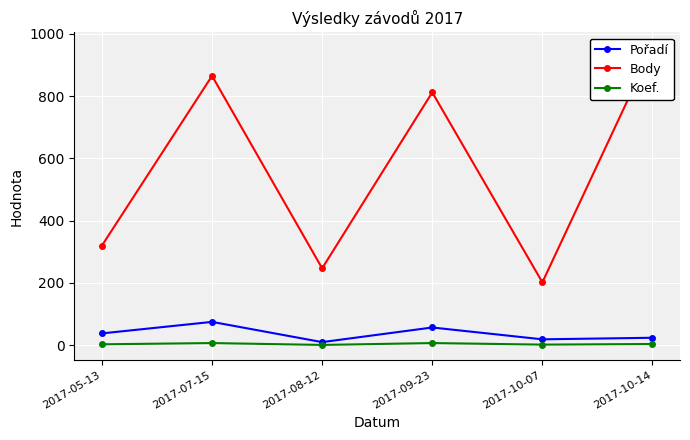

What position from the right is 2017-10-14?

1